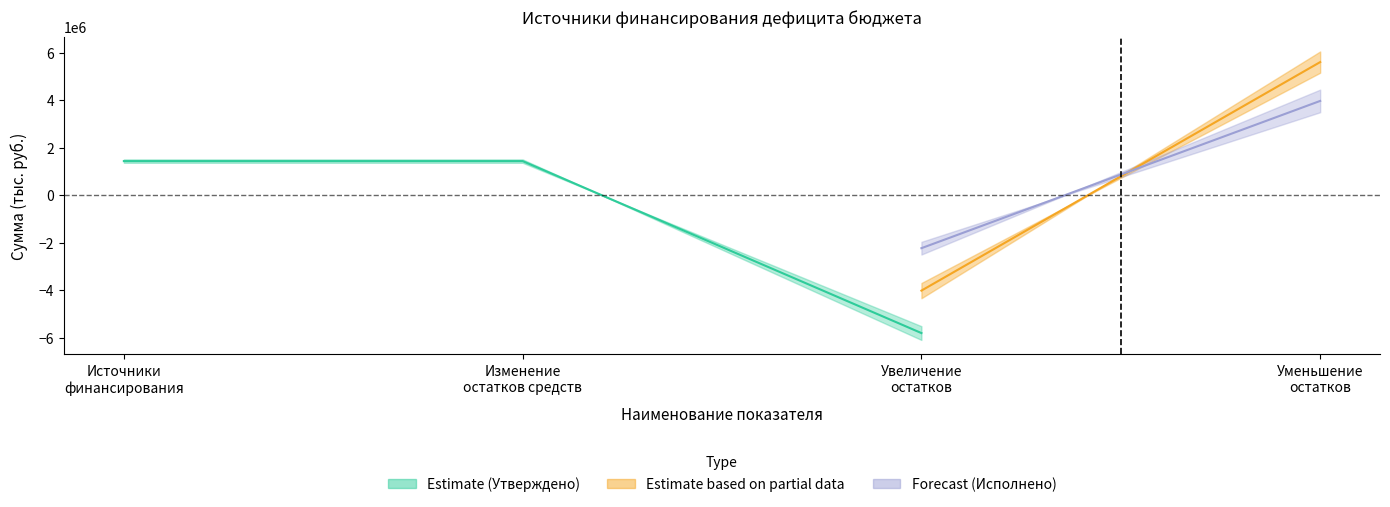

True or false: Исполнено (консолидированный) has more than 2 points higher than both neighbors.

False